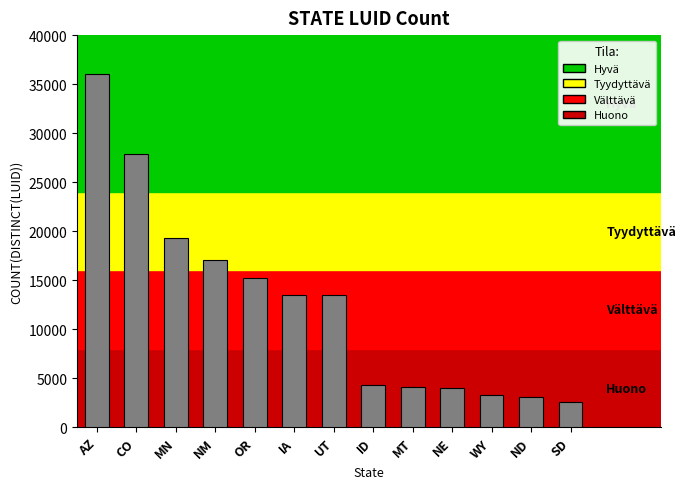

What is the difference between the second highest and minimum values?

25260